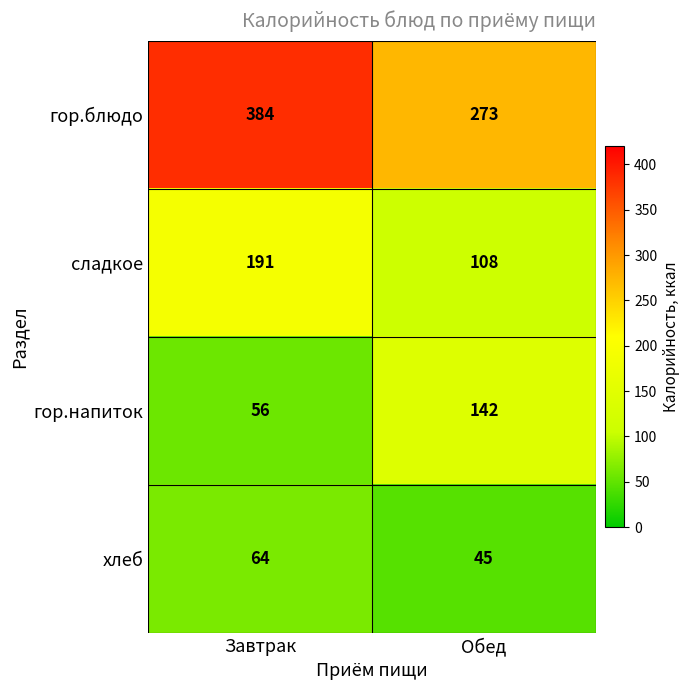

What is the difference between the maximum and minimum values in the гор.напиток series?

86